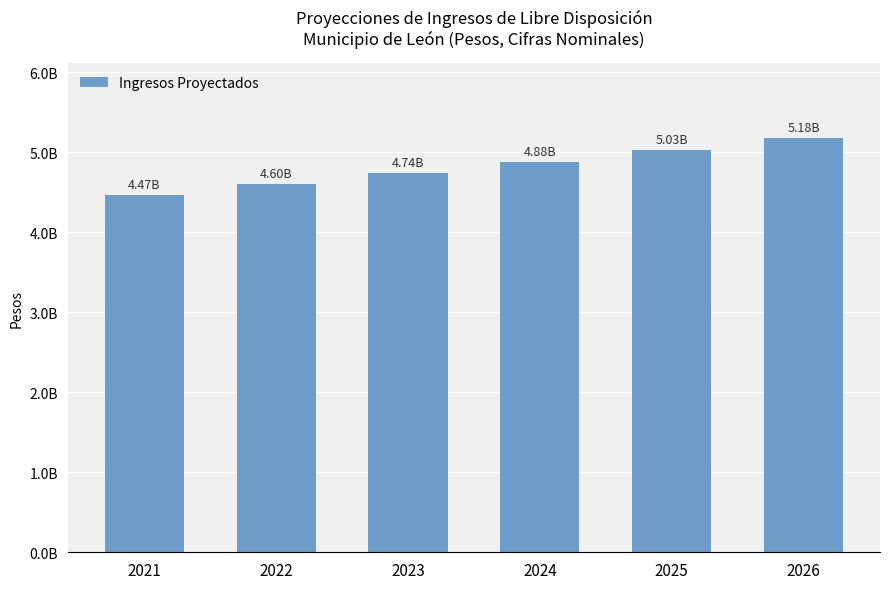

At which label is the value closest to 4823363226?

2024